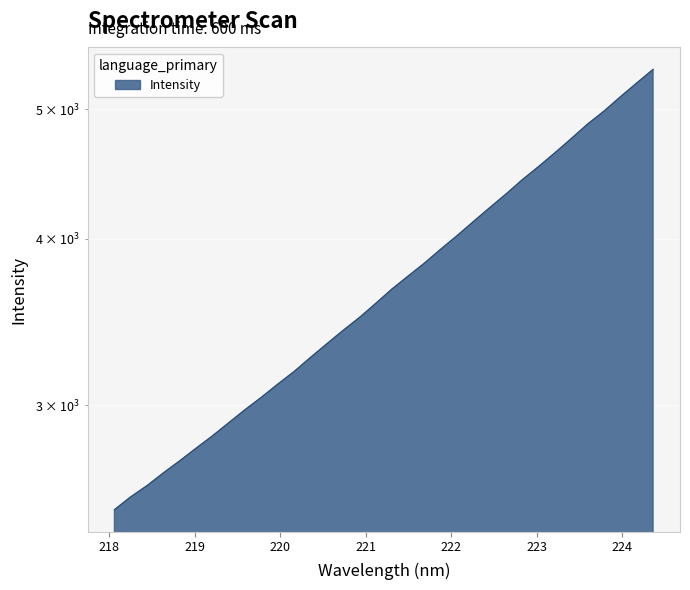

Count the number of categories in the chart.

34